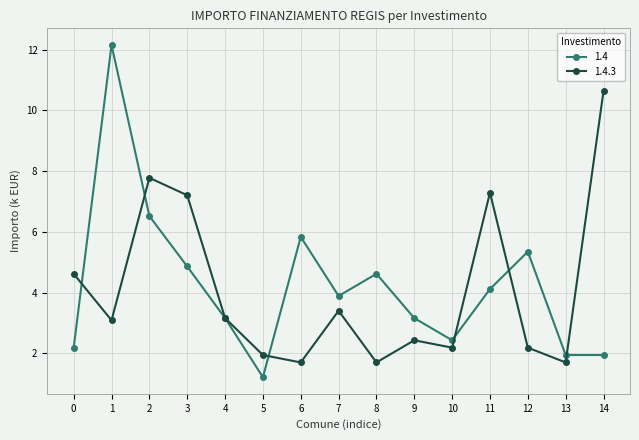

Is the value of 1.4.3 at 14 greater than the value of 1.4 at 7?

Yes